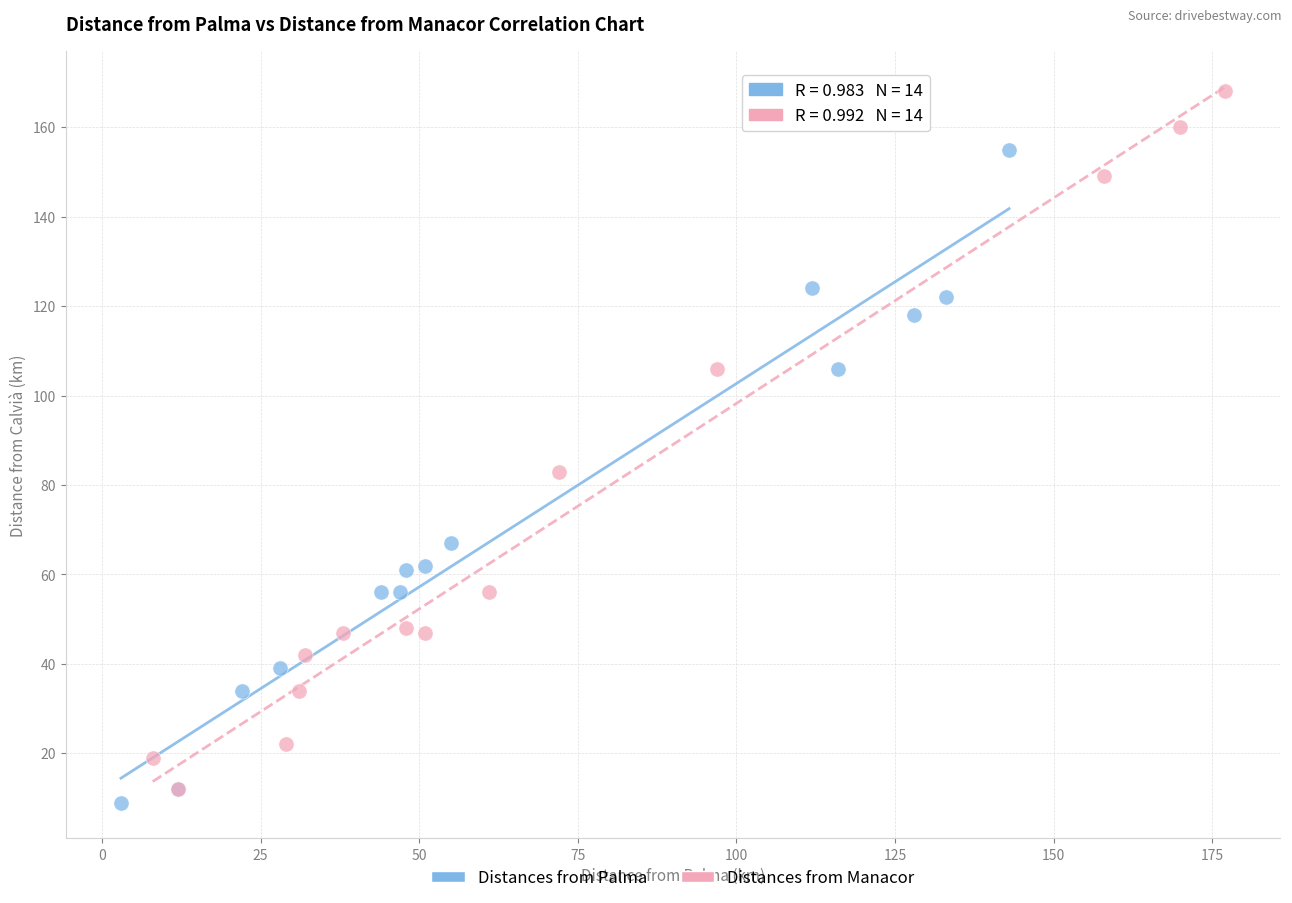

Which series contains the highest Y value?

Distances from Manacor